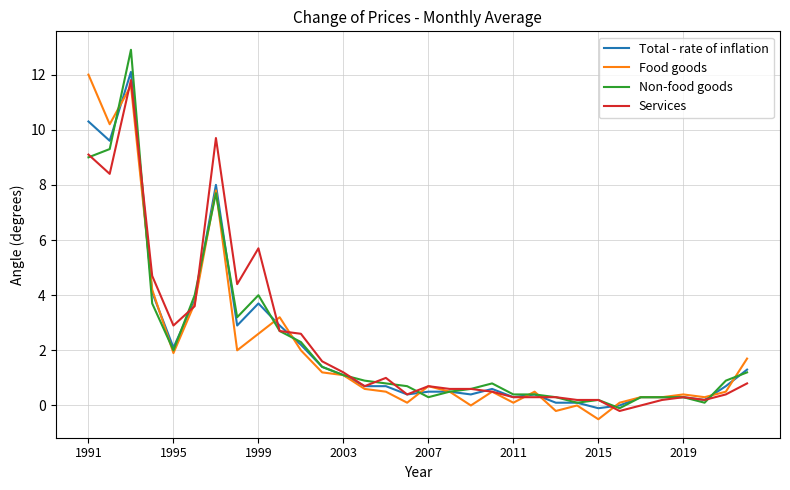

Which series has the widest spread of values?

Non-food goods